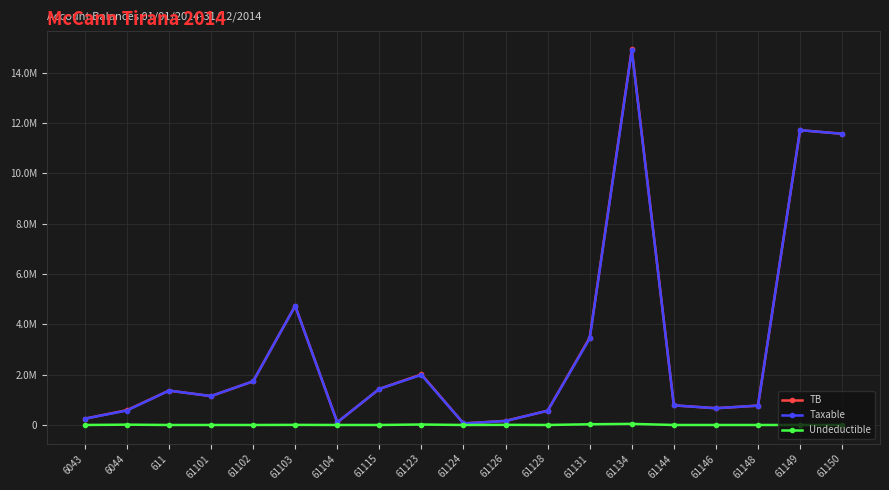

What position from the left is 61131?

13